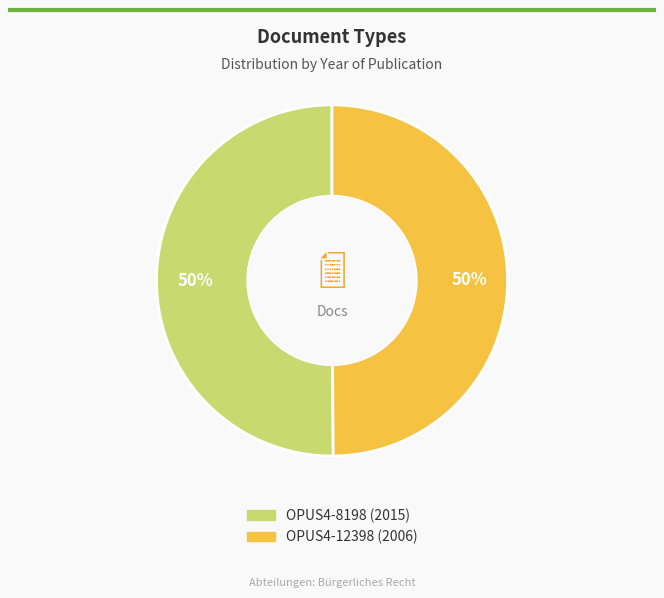

How many slices are in this pie chart?

2